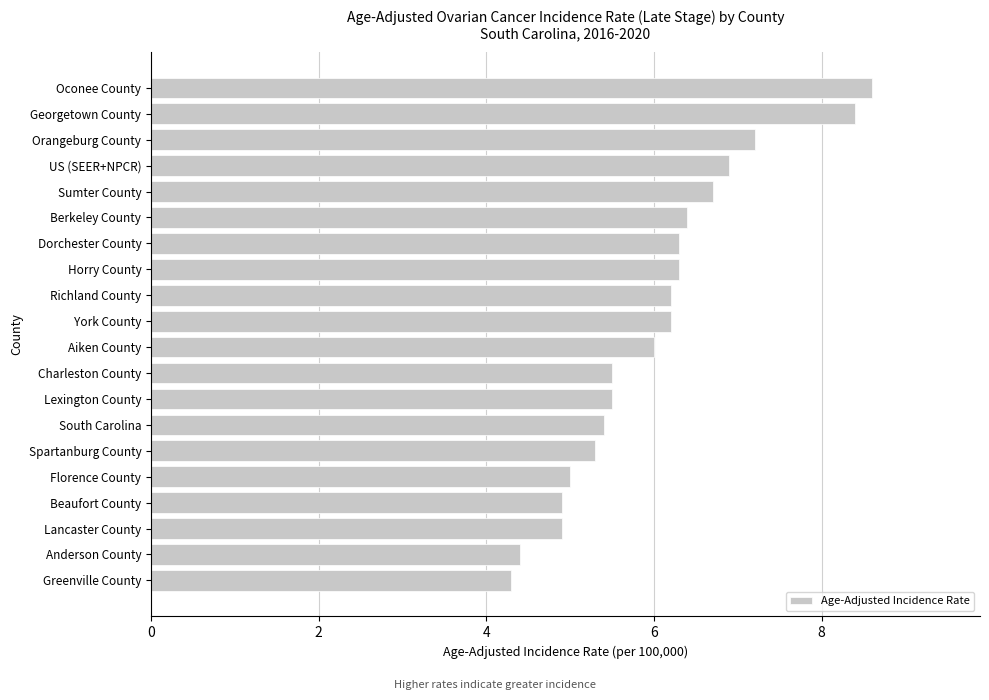

Which category has the highest value across all series?

Oconee County